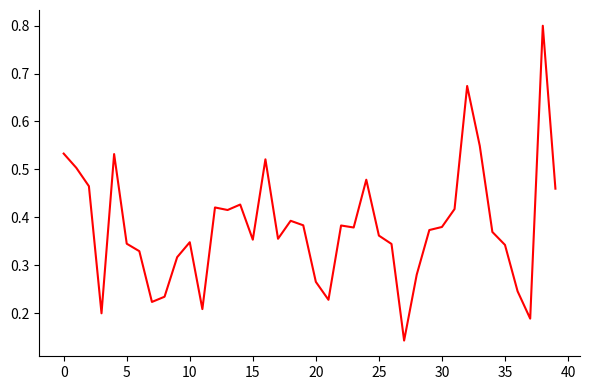

What is the greatest value displayed?

0.8